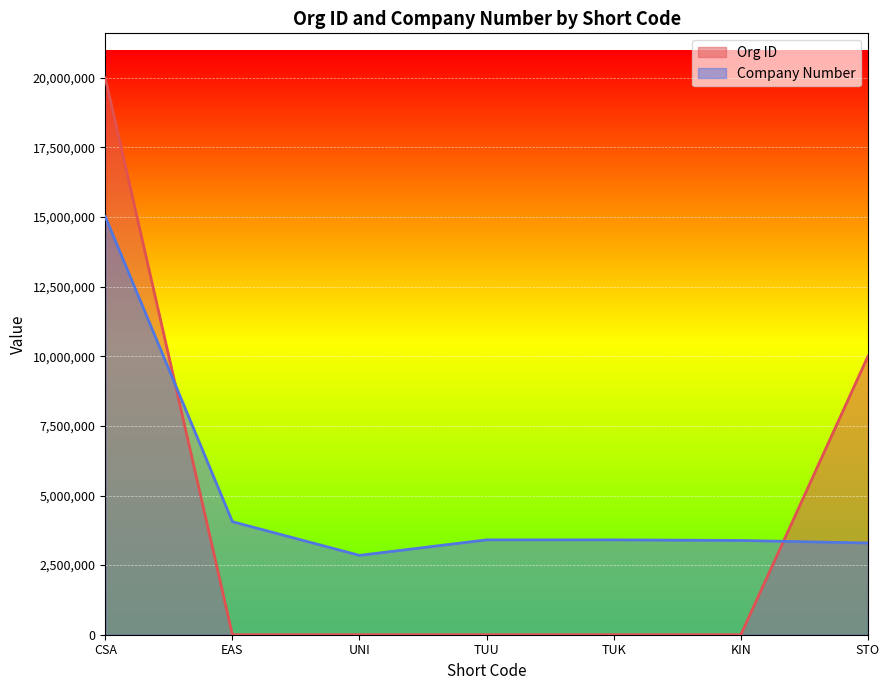

Reading left to right, list all the values displayed in this chart.

Org ID: 20000348	403	421	500	487	411	10000764
Company Number: 15016576	4060387	2850031	3407430	3407430	3385578	3294124